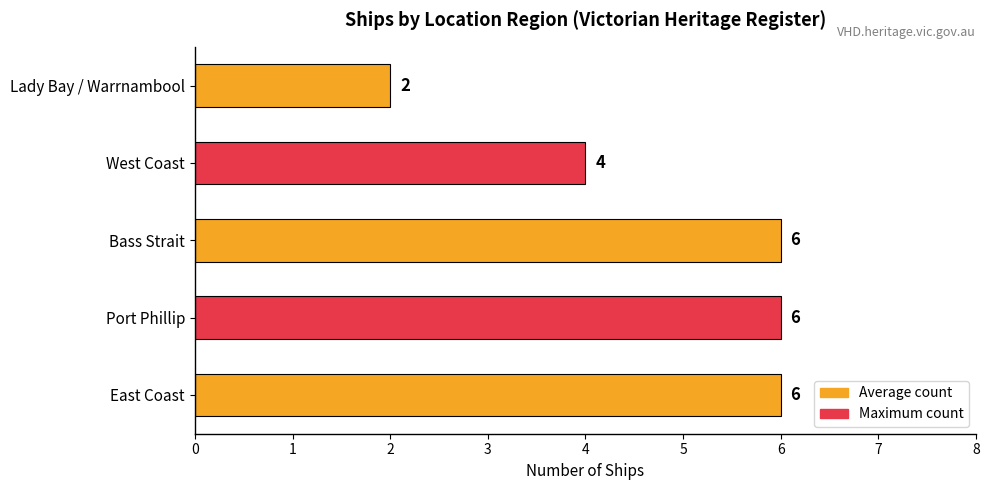

Which has a higher value, Port Phillip or West Coast?

Port Phillip